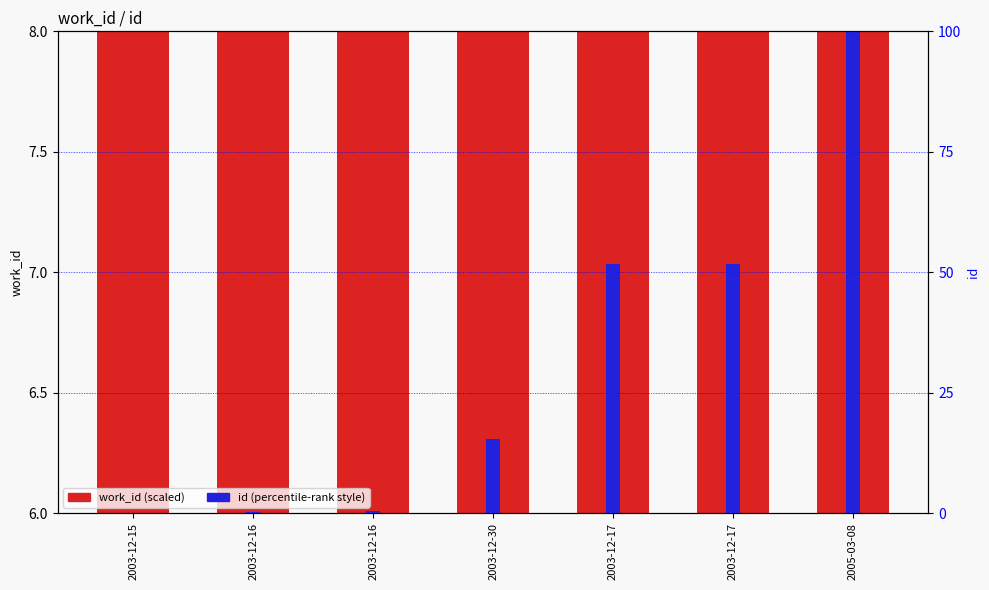

Does the chart contain stacked bars?

No